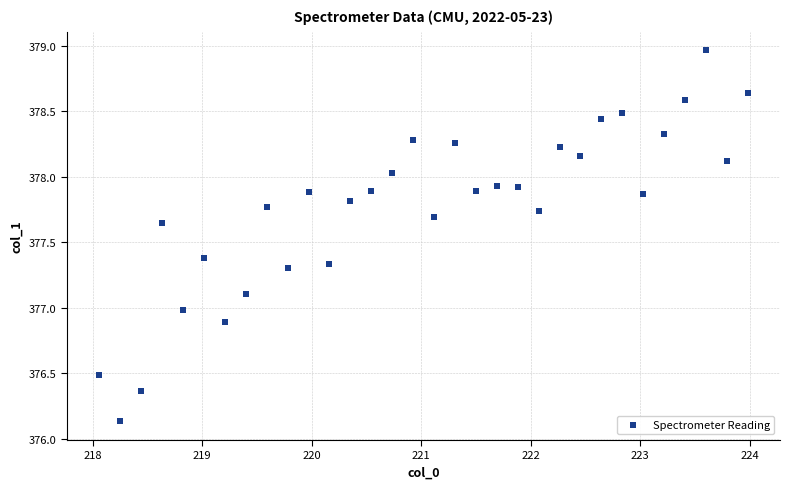

What is the range of Y values (max minus min)?

2.8